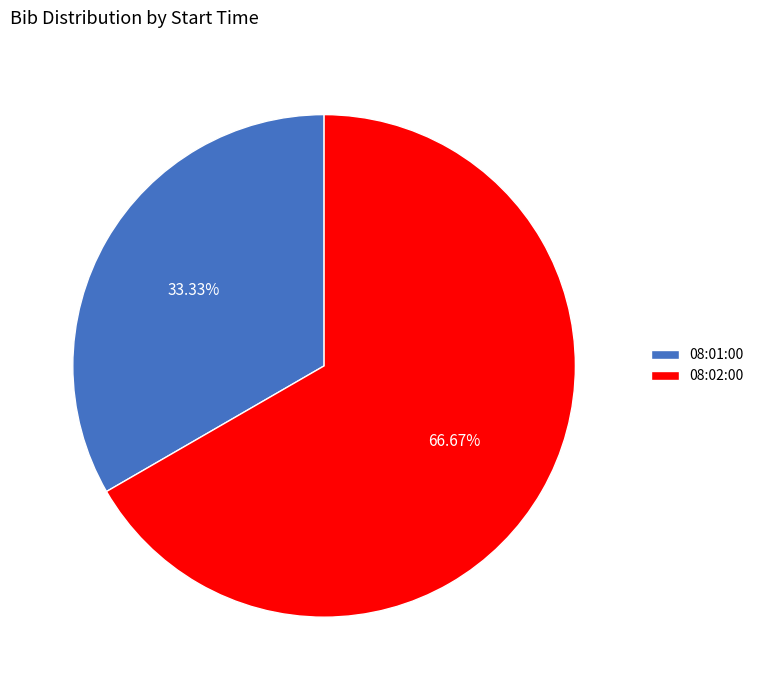

Count the number of slices in the pie.

2